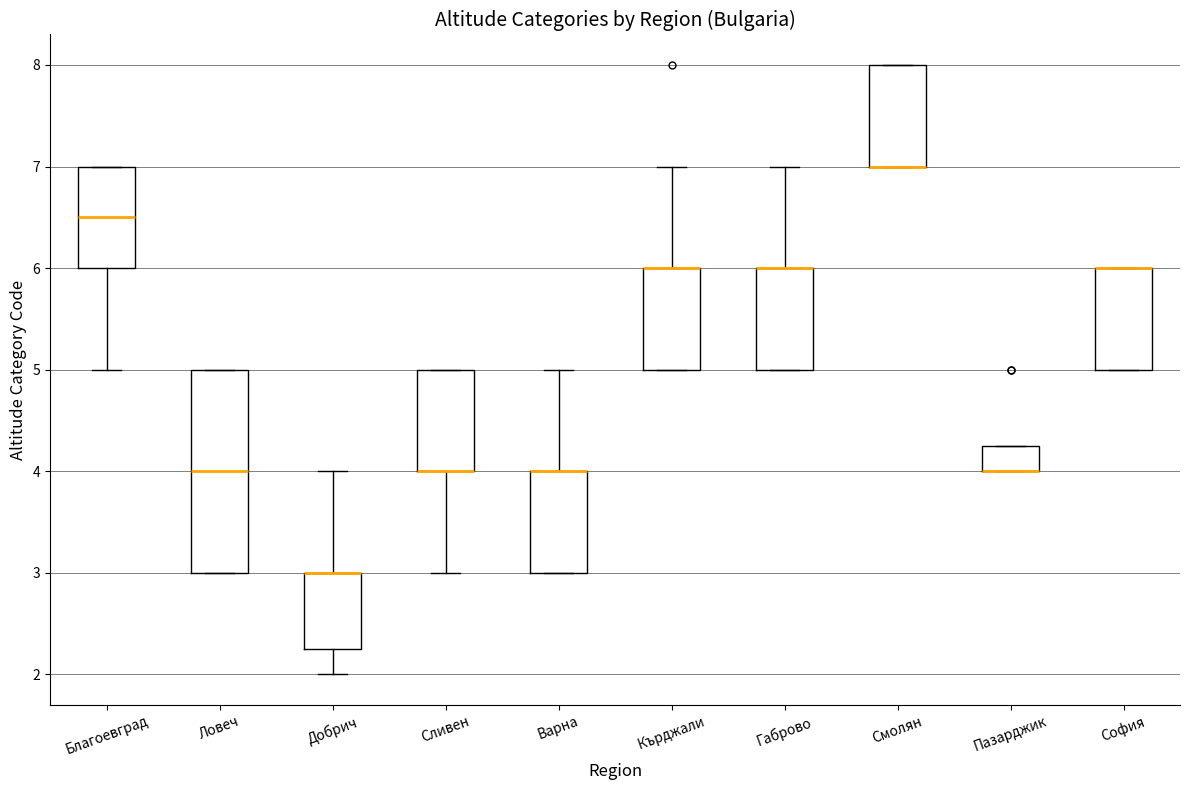

Comparing the boxes themselves (not the whiskers), which one is the tallest?

Ловеч